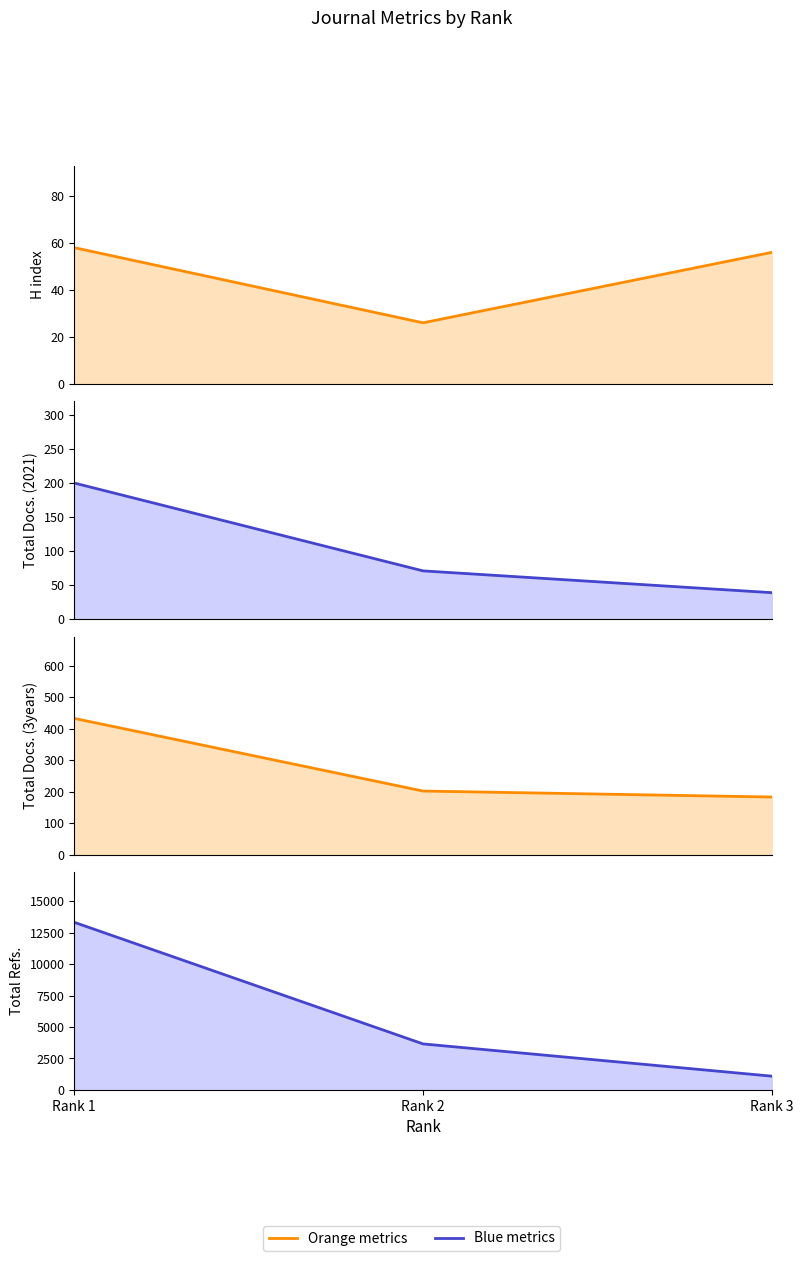

List the series in order of their peak value, highest first.

Total Refs., Total Docs. (3years), Total Docs. (2021), H index